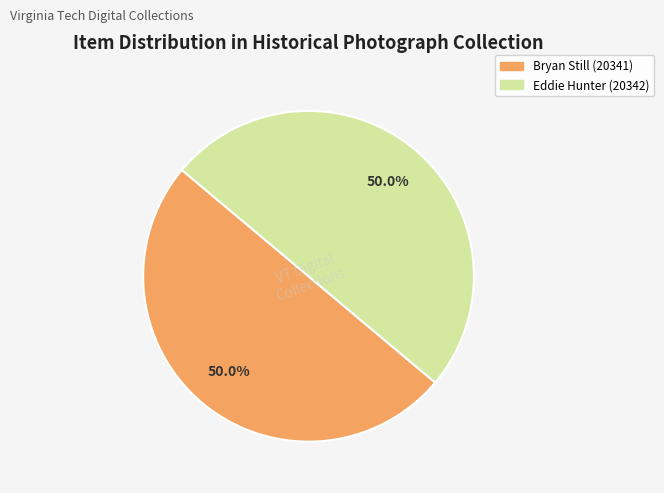

Is the sum of Eddie Hunter (20342) and Bryan Still (20341) greater than half?

Yes